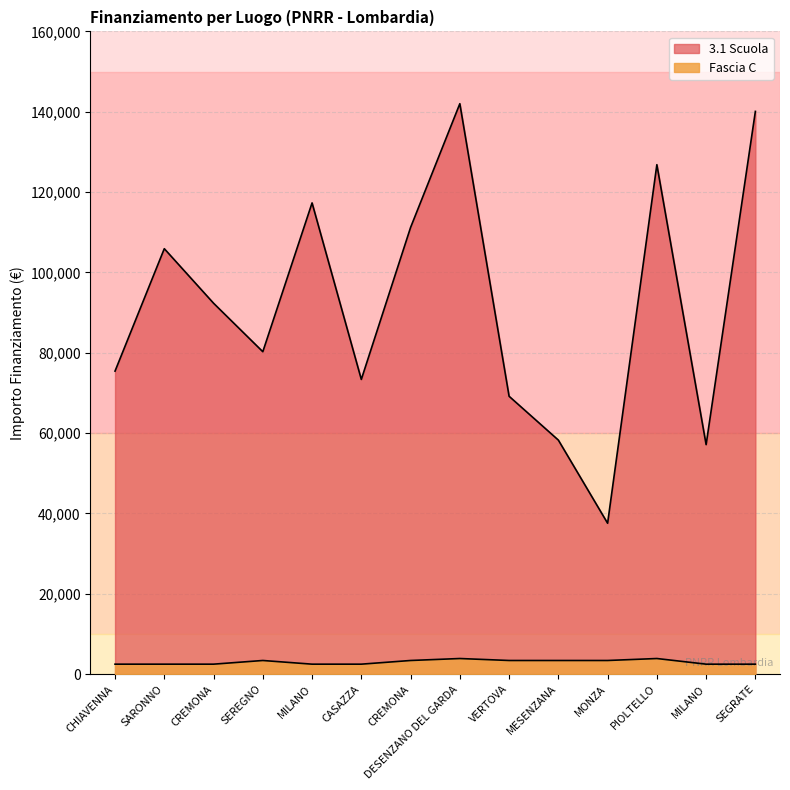

At how many categories does at least one series exceed 37551?

14